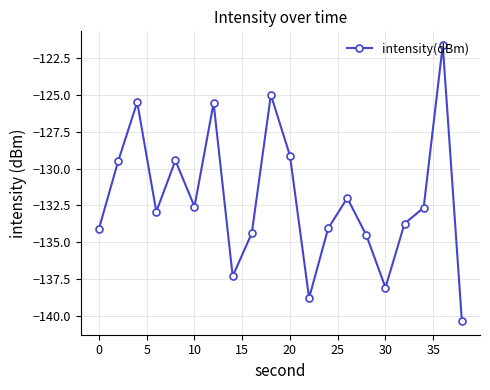

What is the value of the 7th point from the left?

-125.5